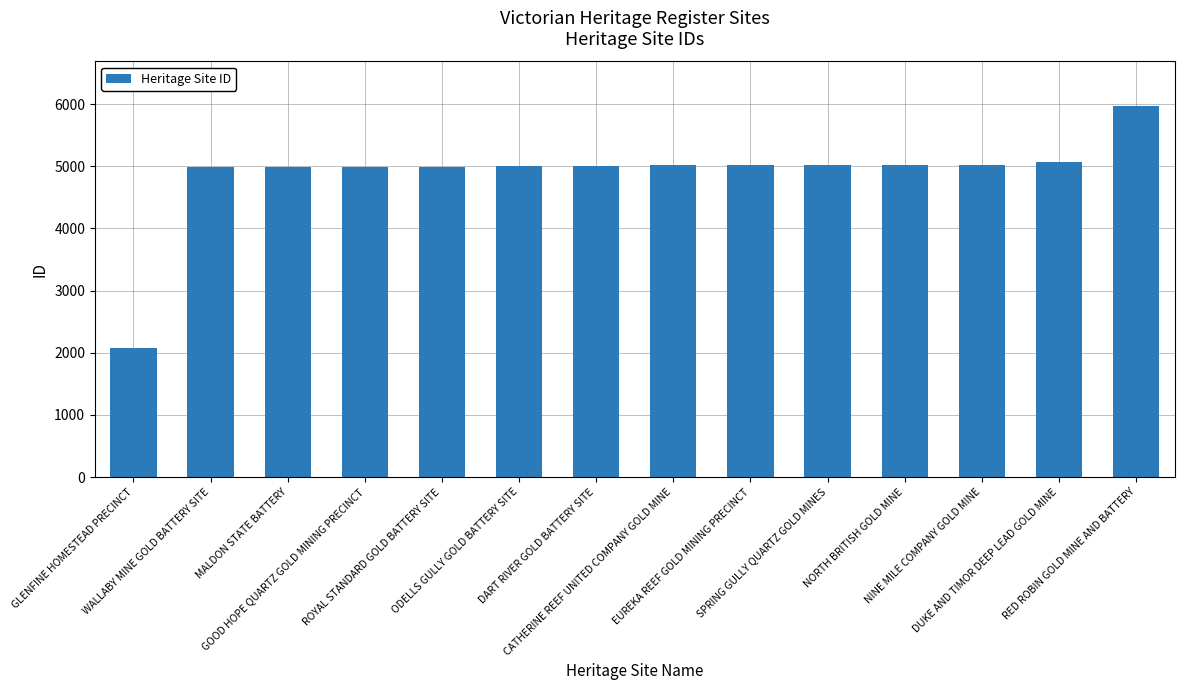

At which category does the chart reach its peak across all series?

RED ROBIN GOLD MINE AND BATTERY